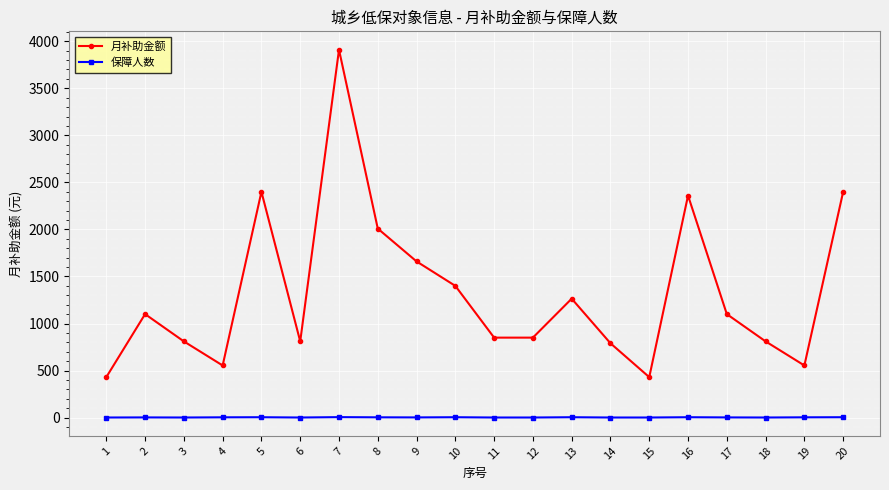

What is the sum of all 月补助金额 values?

26491